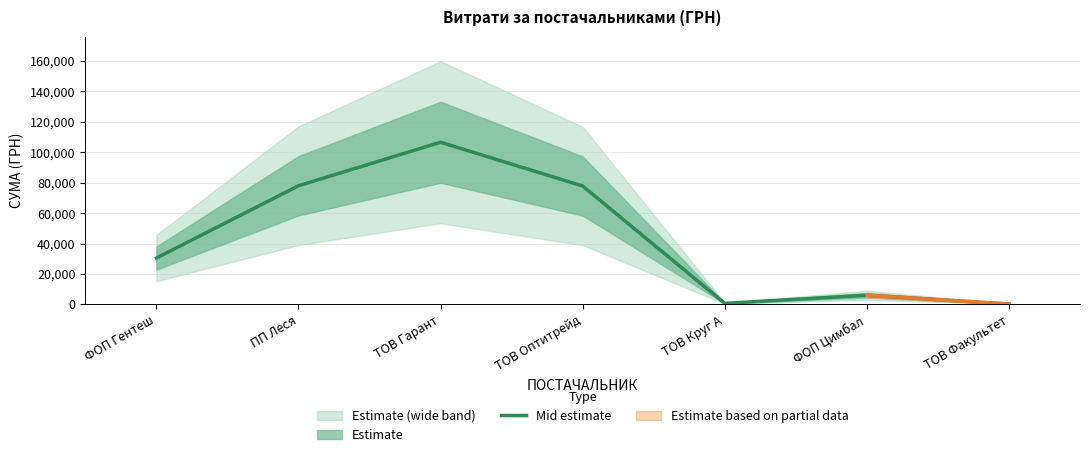

How many interior local peaks (higher than both neighbors) does the data have?

2